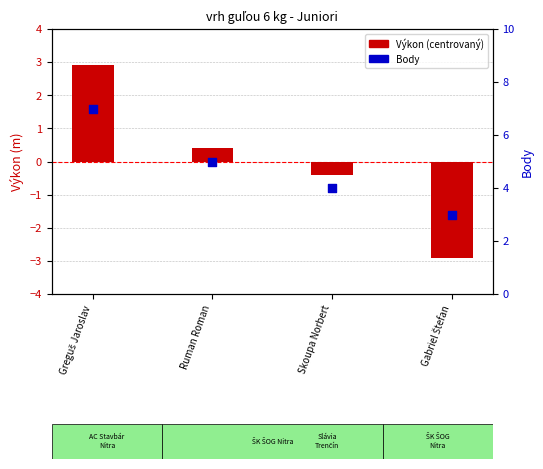

At which category is the sum across all series the highest?

Greguš Jaroslav